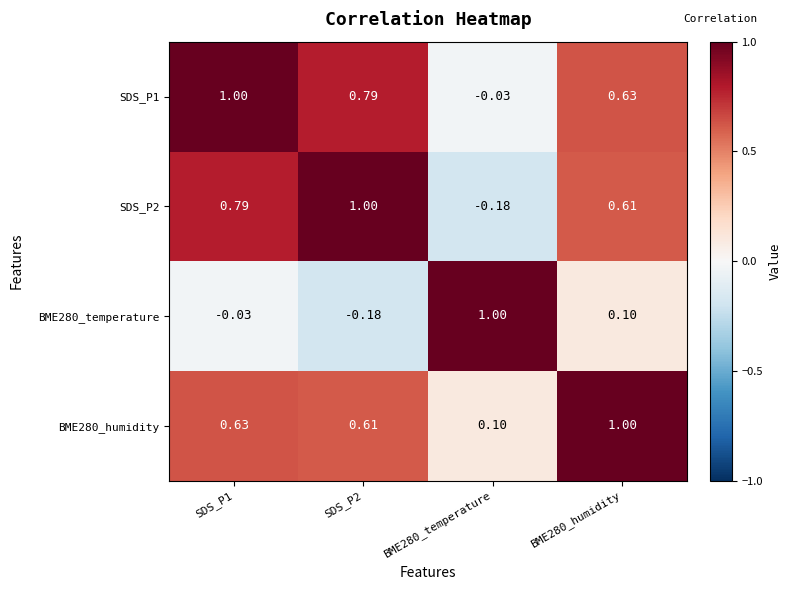

Rank the series at BME280_humidity from highest to lowest value.

BME280_humidity, SDS_P1, SDS_P2, BME280_temperature